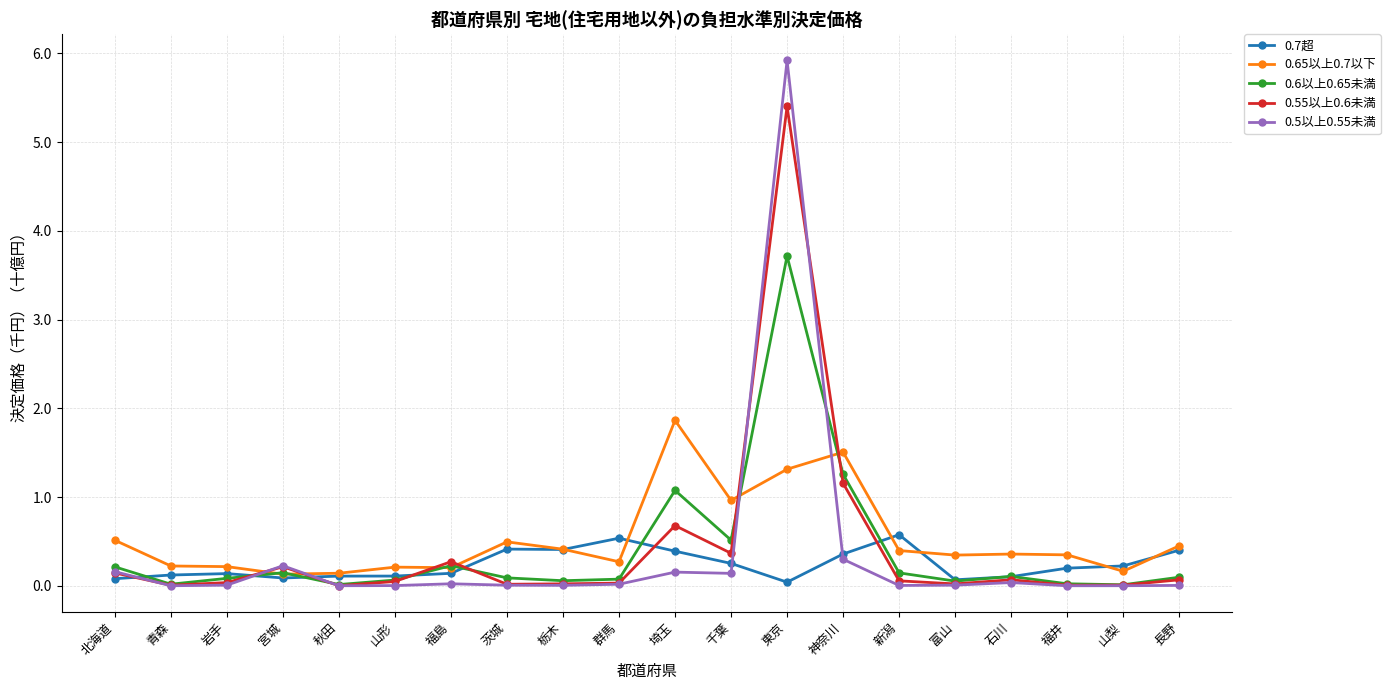

Which series changed the most between 埼玉 and 千葉?

0.65以上0.7以下